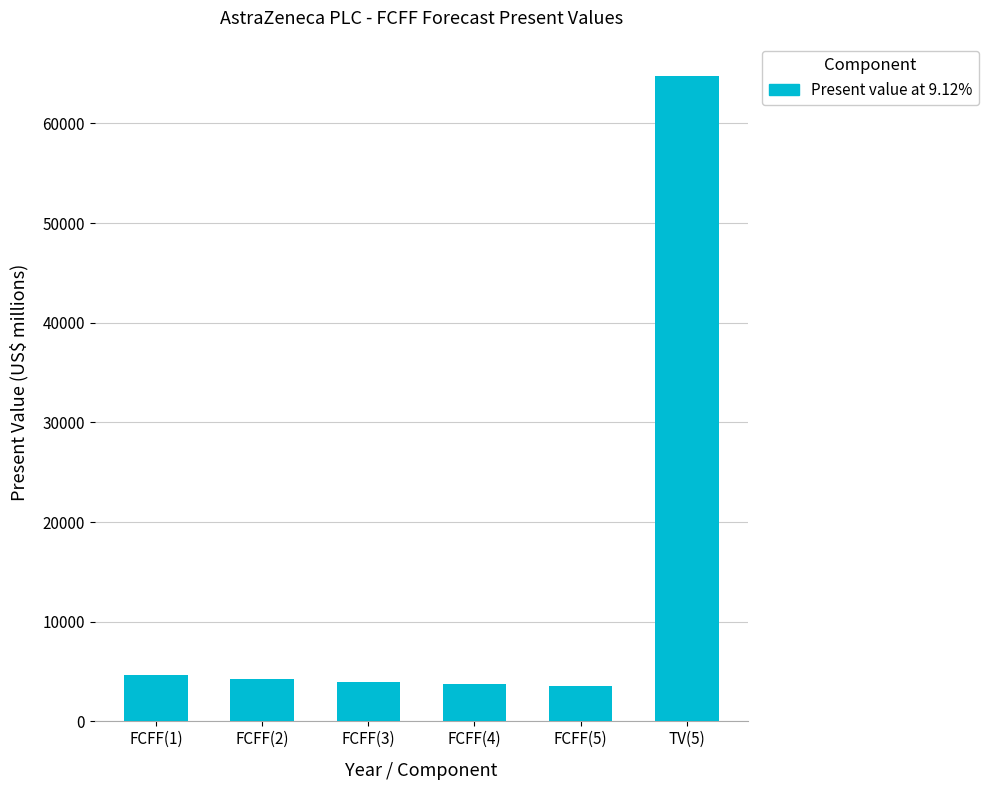

What is the minimum value shown in the chart?

3547